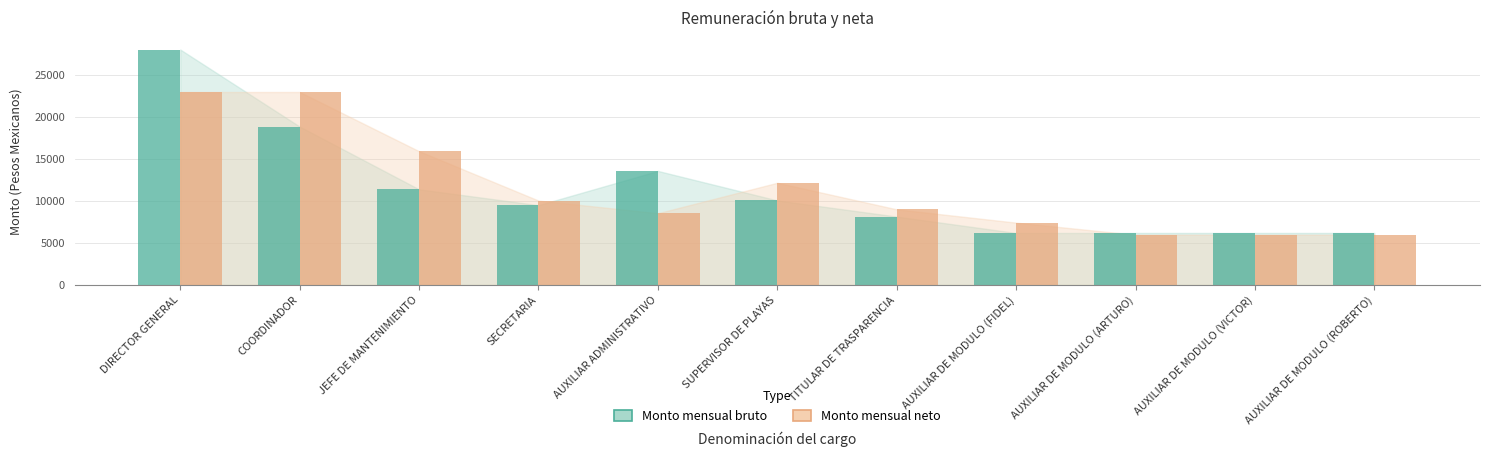

The Monto mensual neto series shows 12180.2 at SUPERVISOR DE PLAYAS. True or false?

True